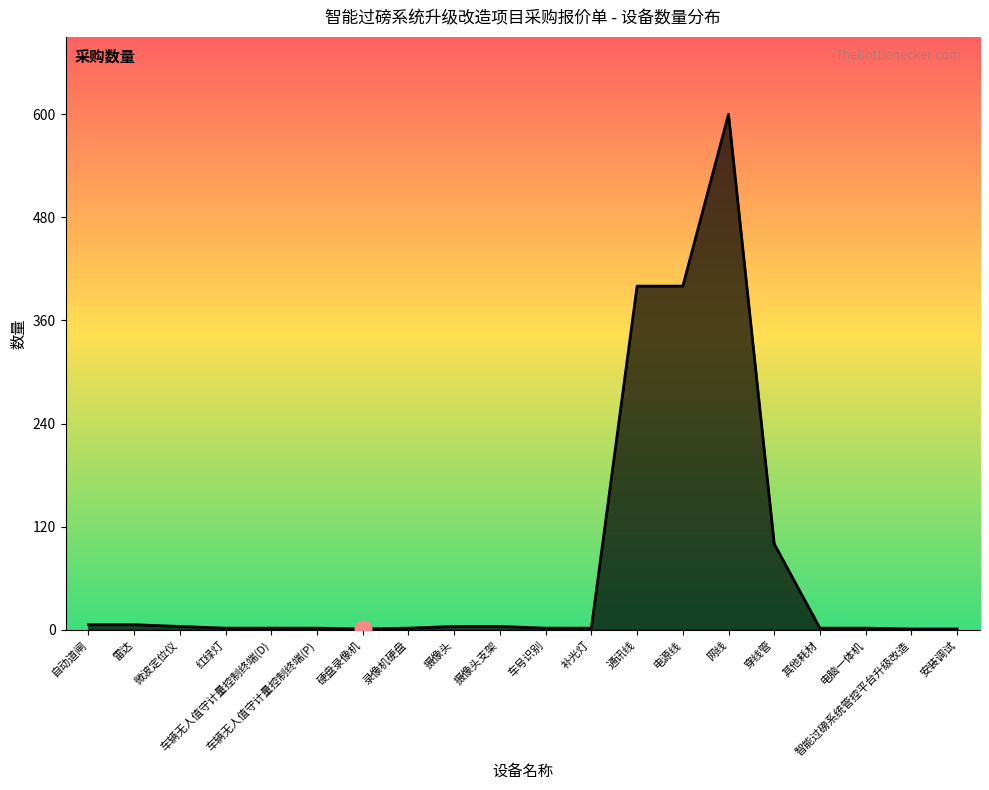

What is the greatest value displayed?

600